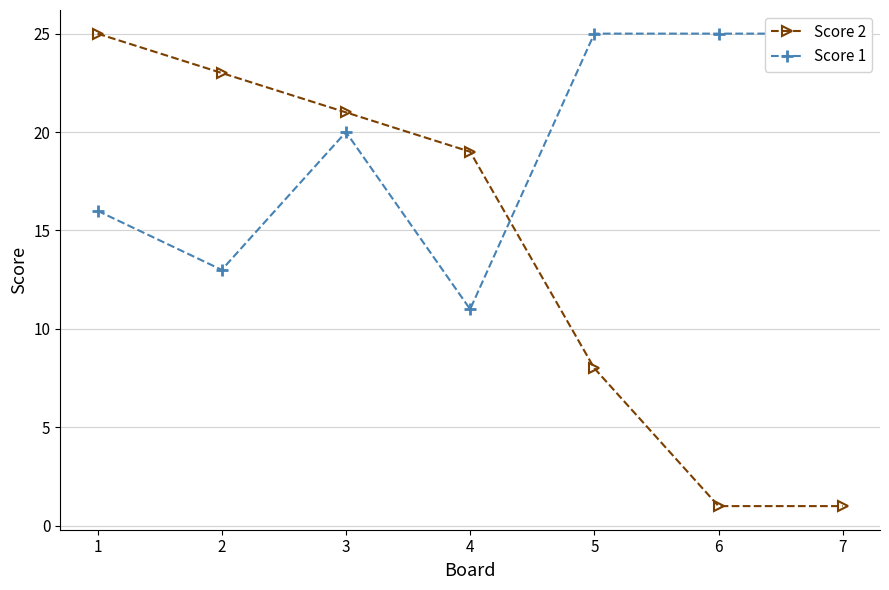

What is the difference between the Score 1 values at 2 and 3?

7